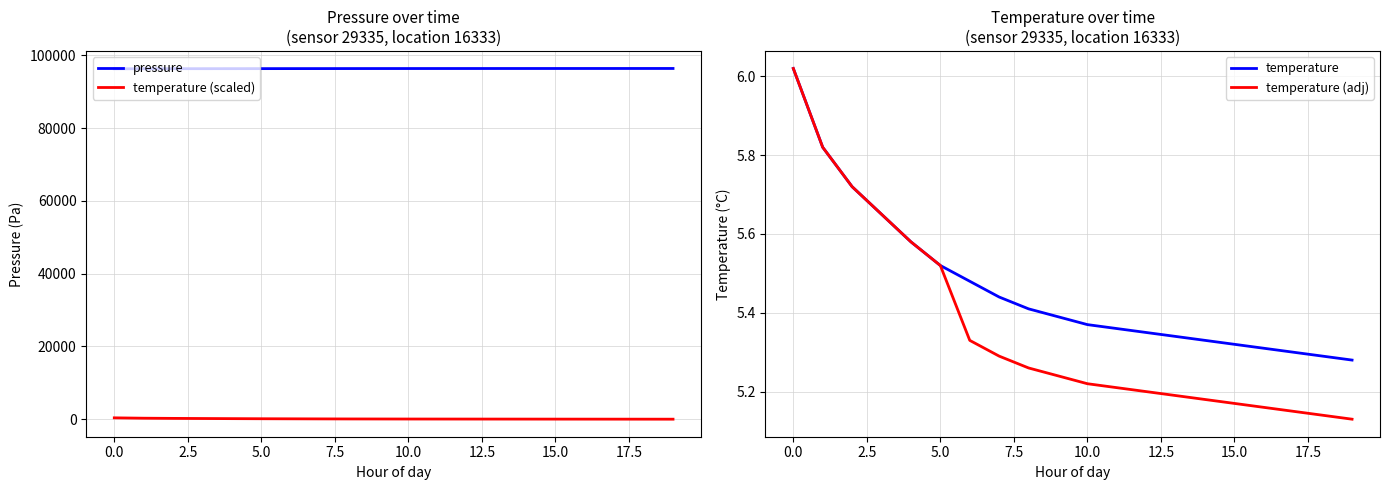

True or false: pressure and temperature (scaled) intersect in this chart.

False